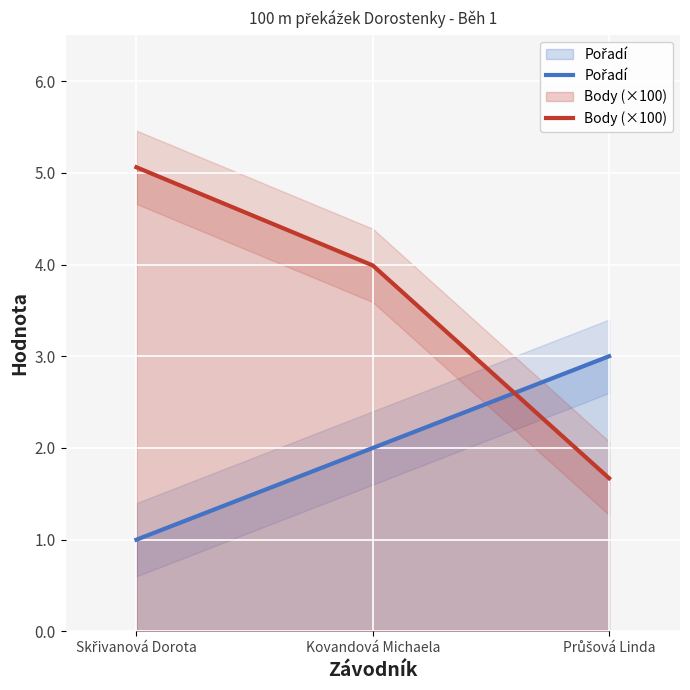

How many data points in Pořadí are less than 2?

1